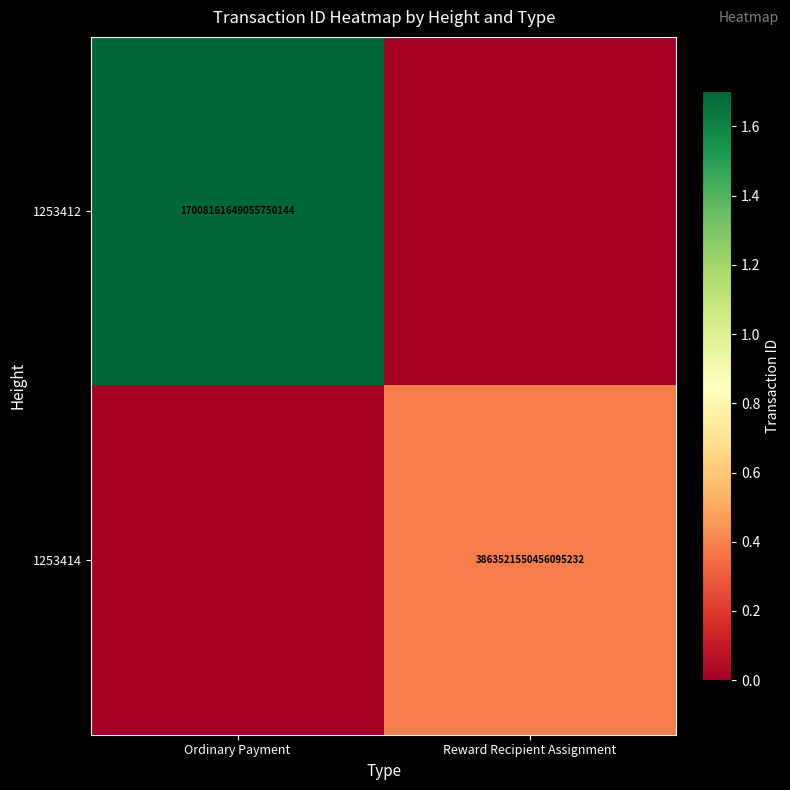

Is it true that 1253414 equals 3863521550456095232 at Reward Recipient Assignment?

True